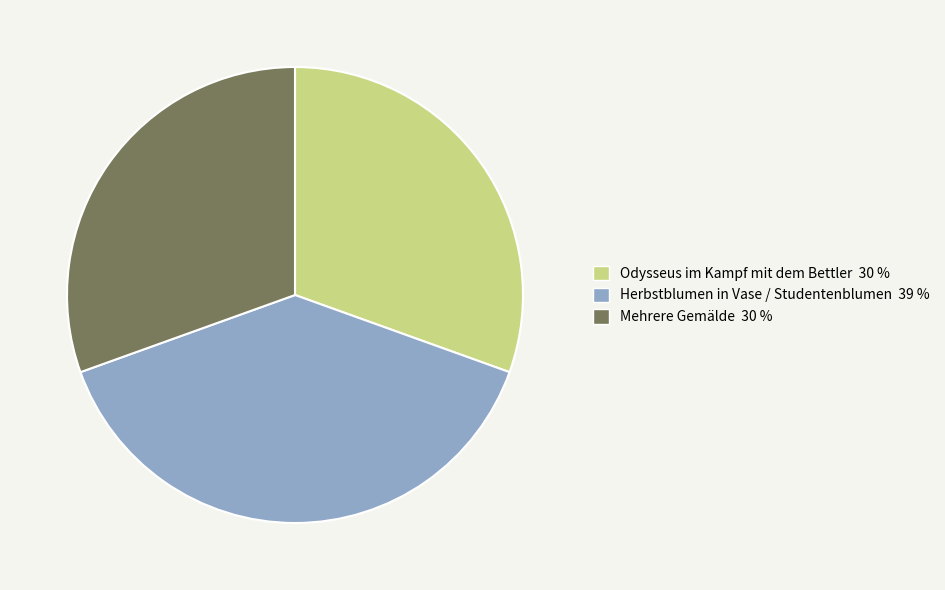

Does Mehrere Gemälde 30 % represent more than half of the total?

No